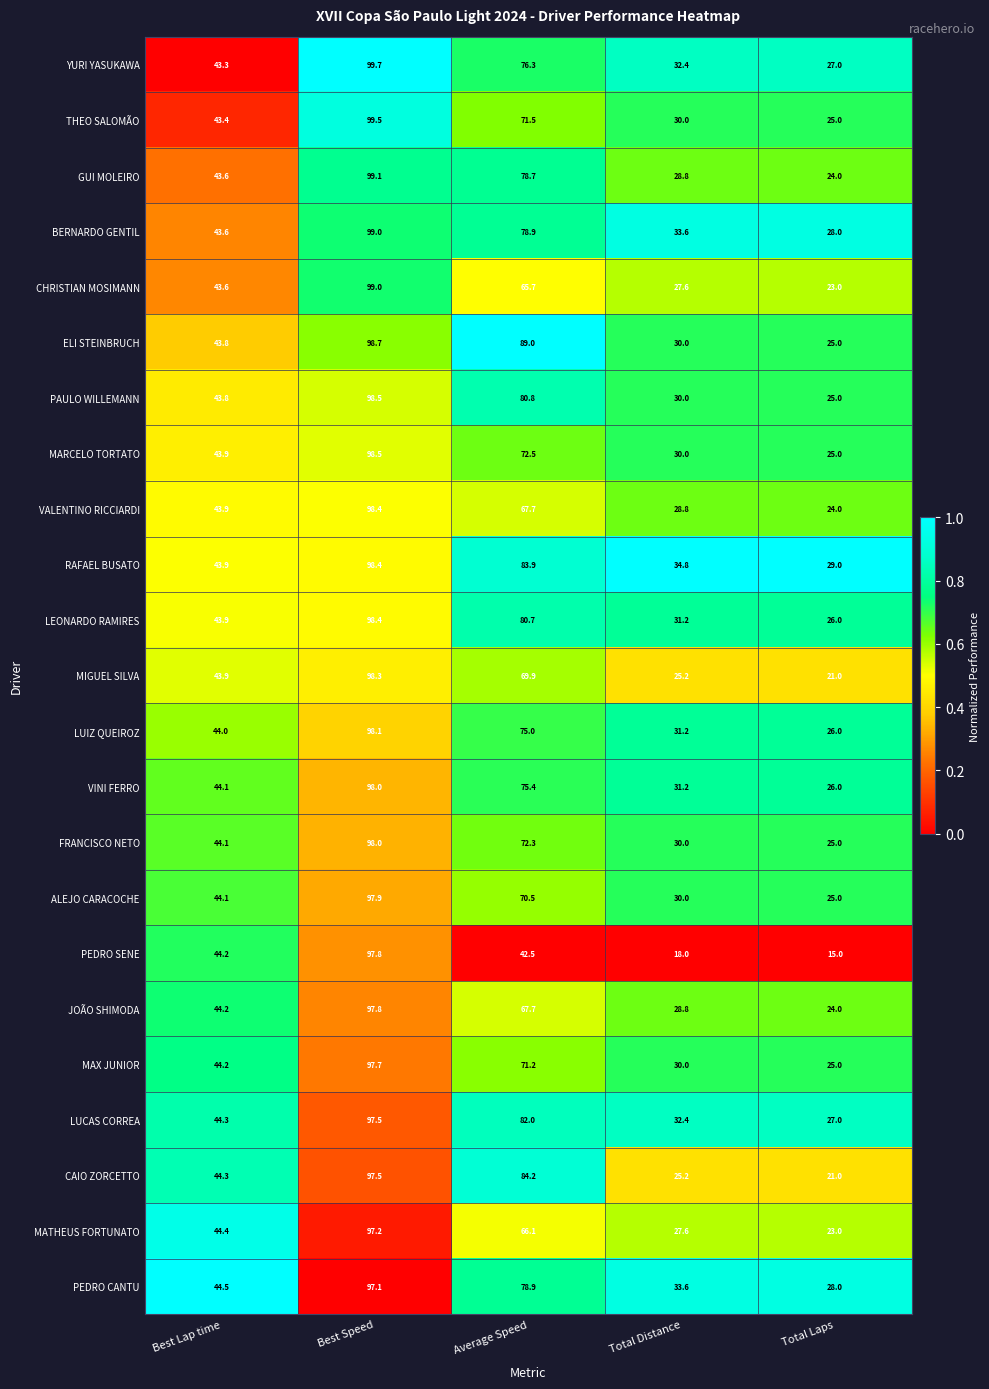

At which category does the chart reach its peak across all series?

Best Speed